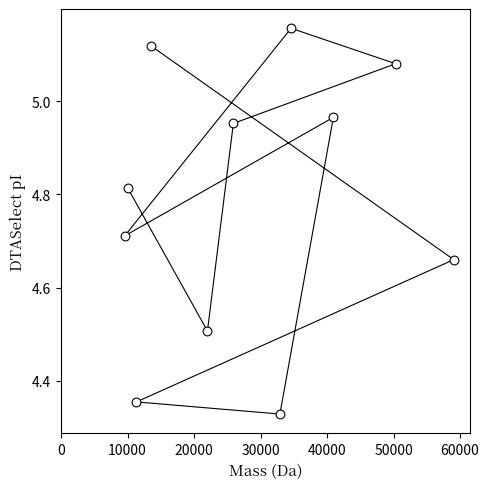

What is the range of X values (max minus min)?

49473.2